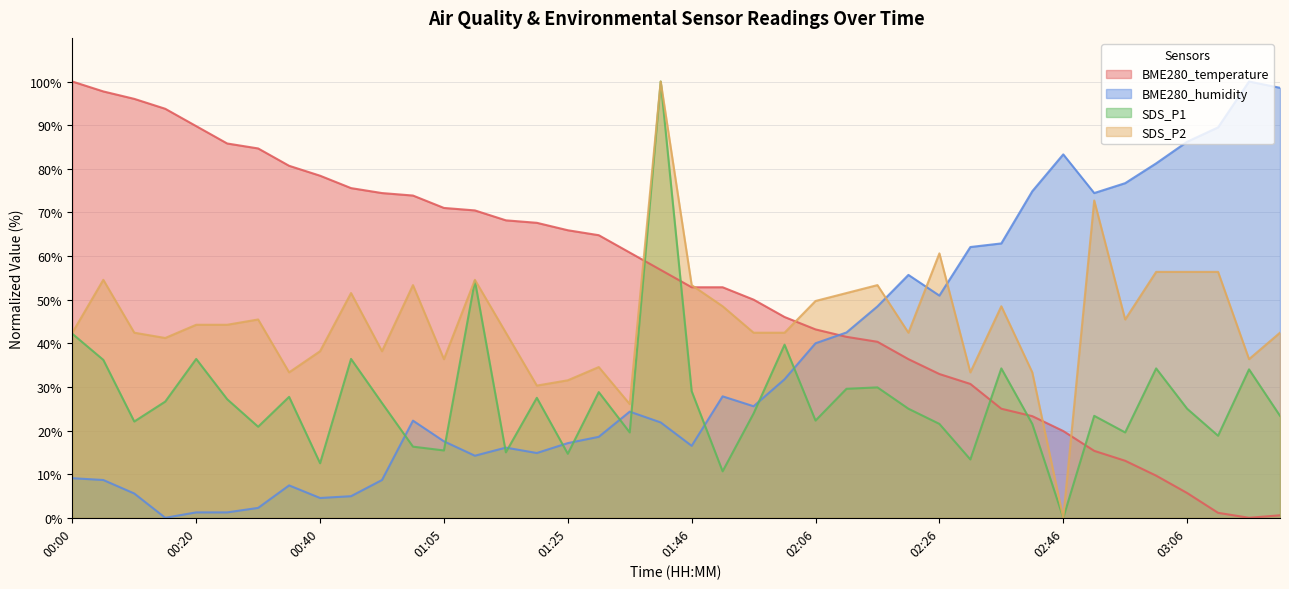

How many values in SDS_P1 are above zero?

39